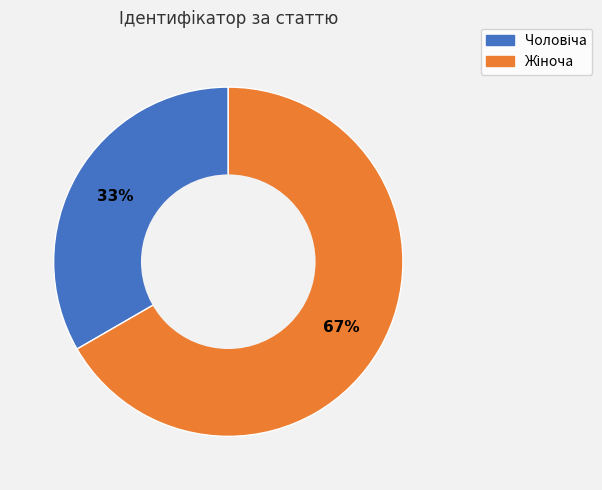

Is there any slice that represents more than half of the pie?

Yes